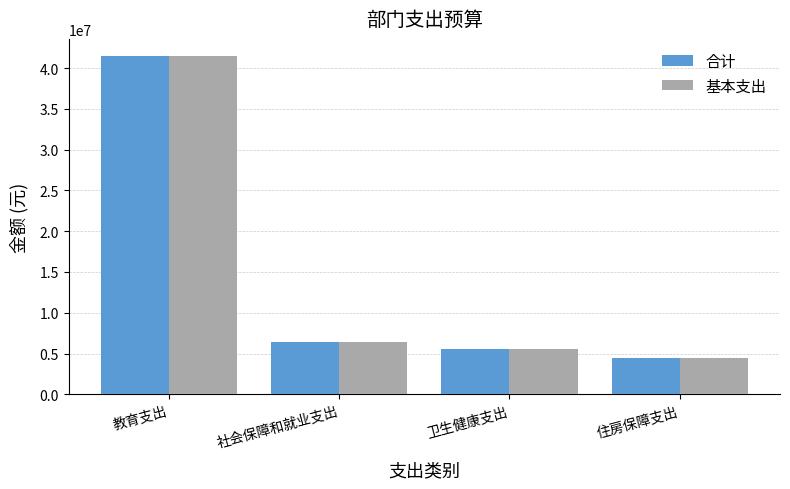

What is the value of the 合计 bar at the 2nd from the left?

6408382.6